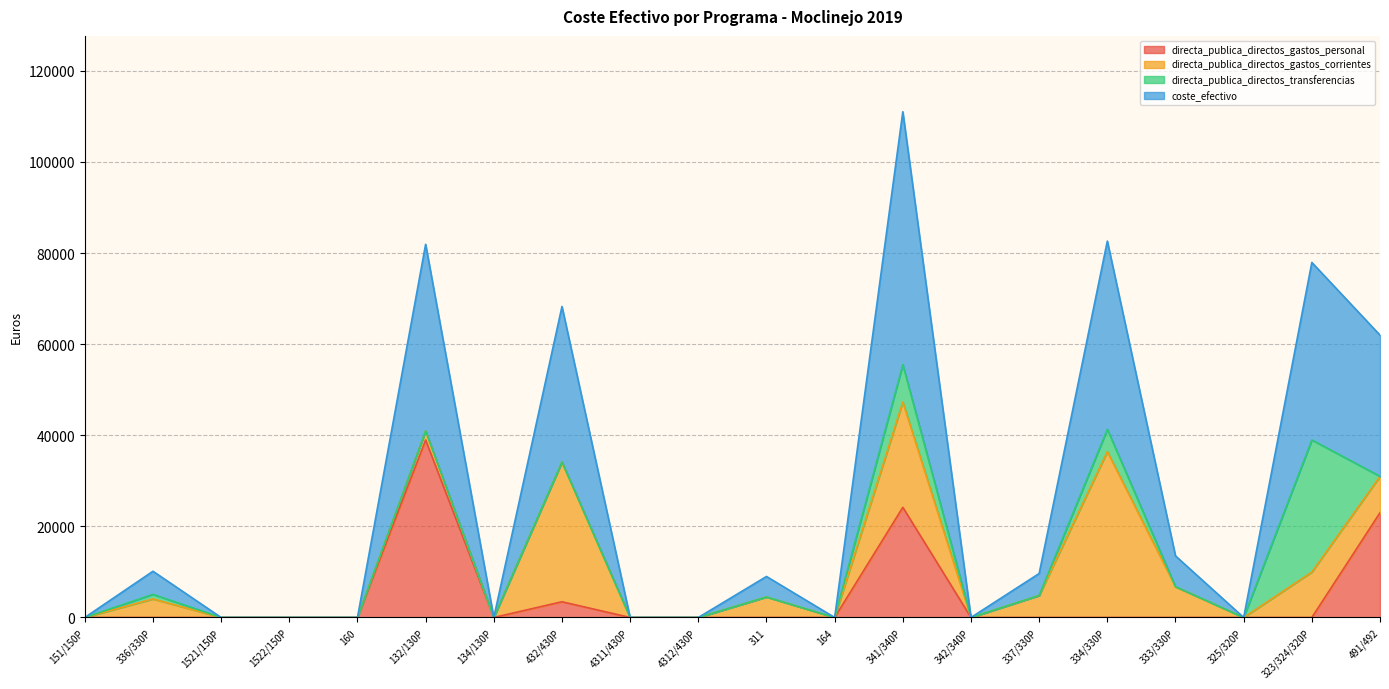

True or false: coste_efectivo and directa_publica_directos_gastos_personal cross at least once.

False